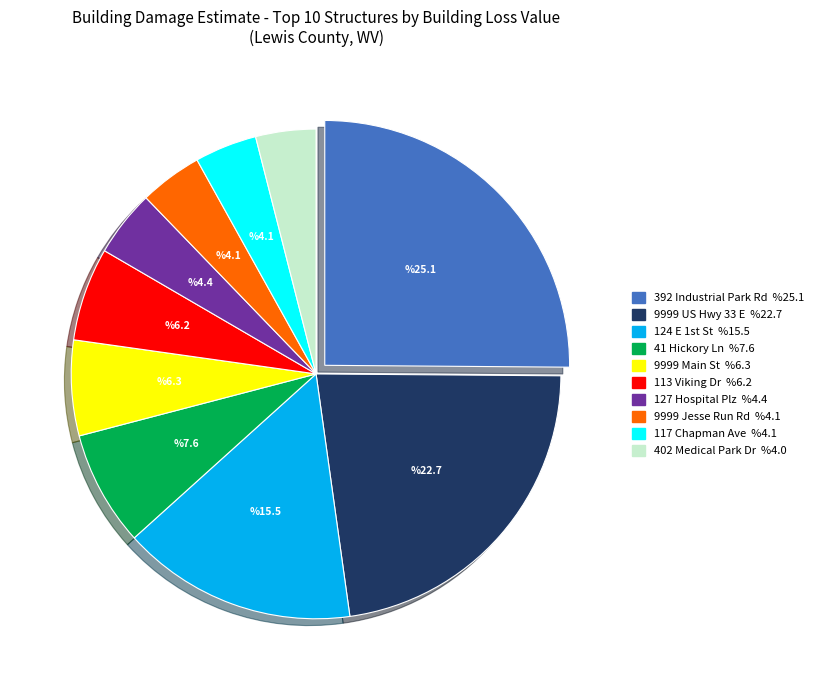

Is there a majority slice in this chart?

No